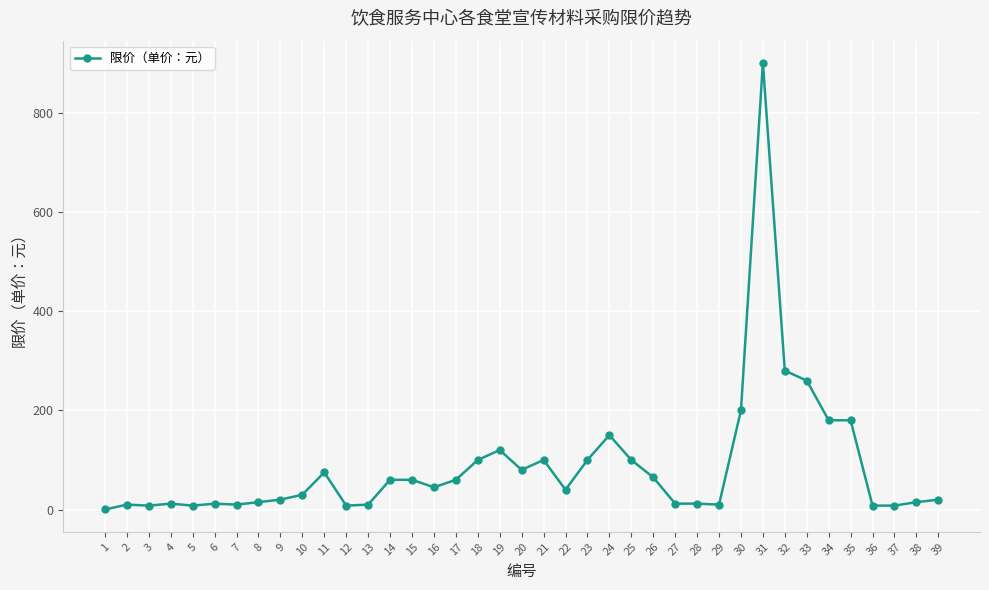

True or false: the data shows 180.0 at 35.

True